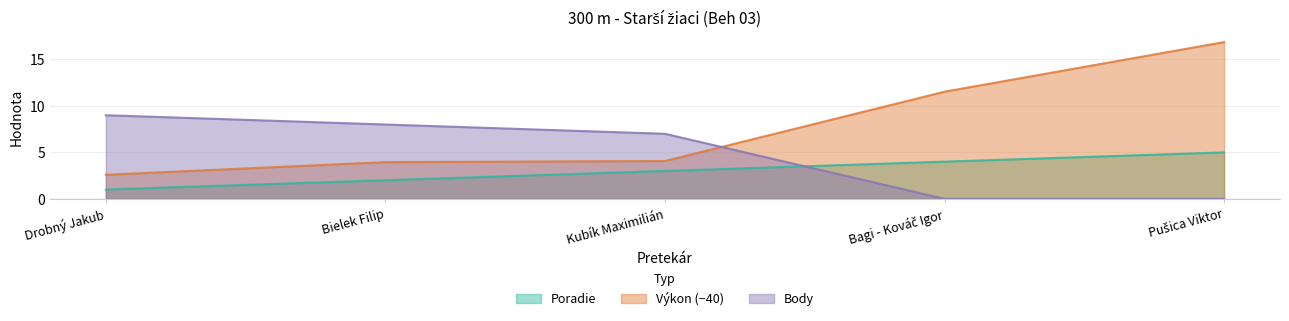

What position from the left is Bagi - Kováč Igor?

4